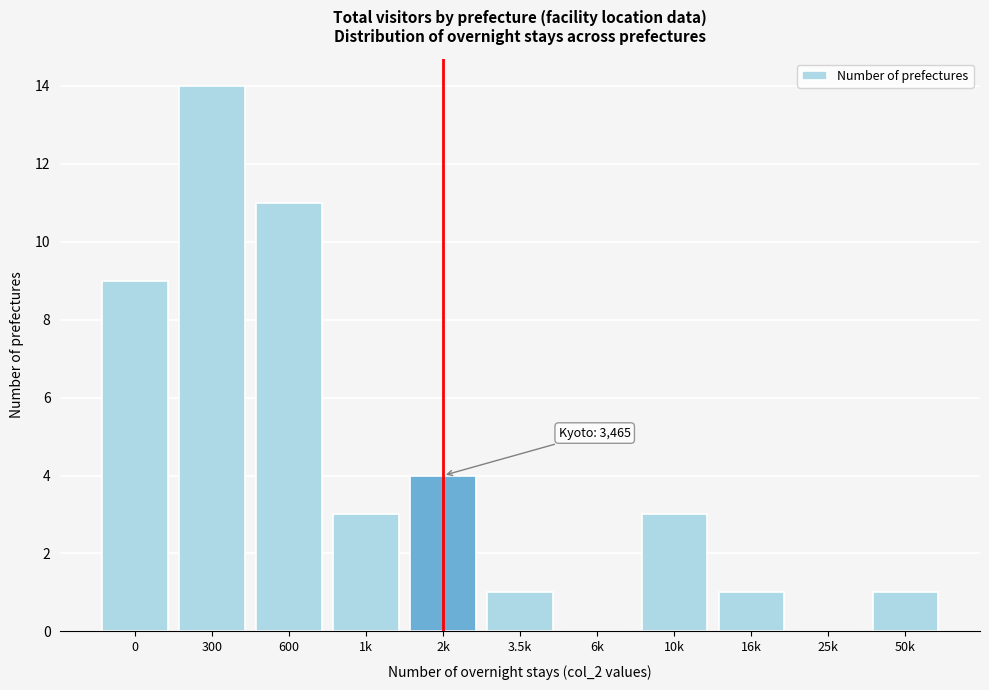

Reading left to right, list all the values displayed in this chart.

0=9	300=14	600=11	1k=3	2k=4	3.5k=1	6k=0	10k=3	16k=1	25k=0	50k=1